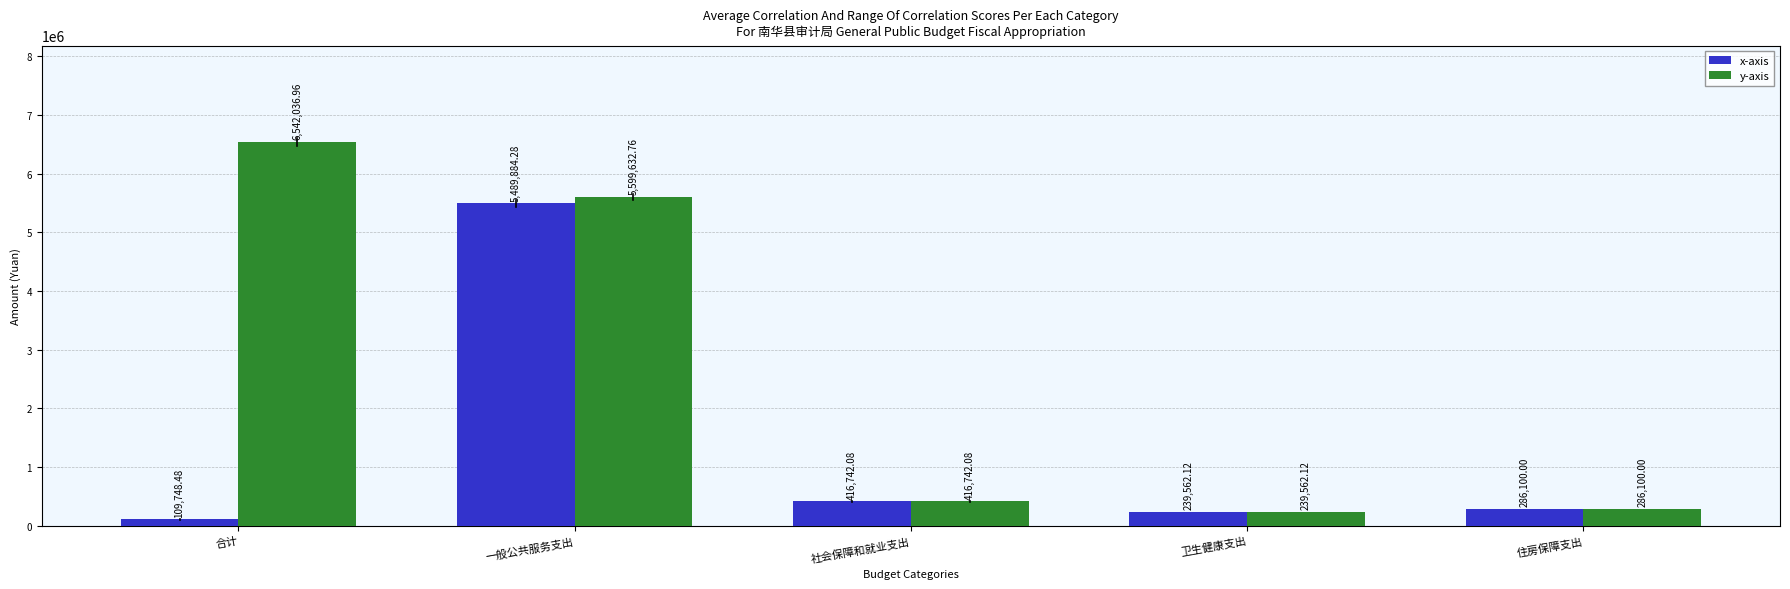

Reading left to right, what are all the values shown in this chart?

x-axis: 109748.5	5489884.3	416742.1	239562.1	286100.0
y-axis: 6542037.0	5599632.8	416742.1	239562.1	286100.0